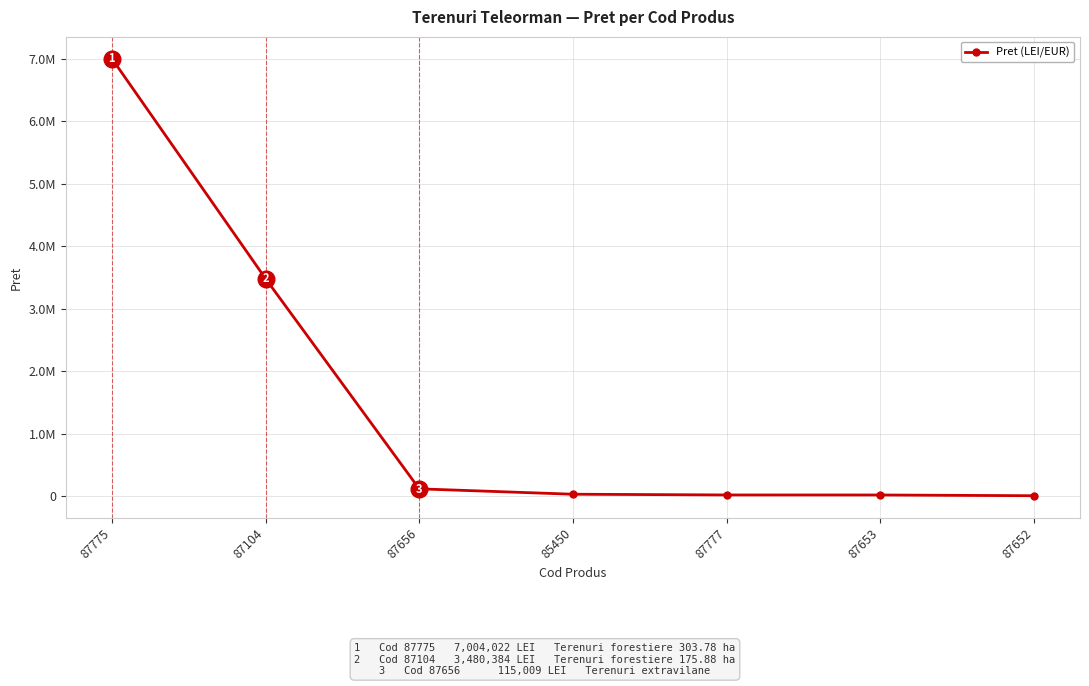

Is this an area chart (filled region under the line)?

No